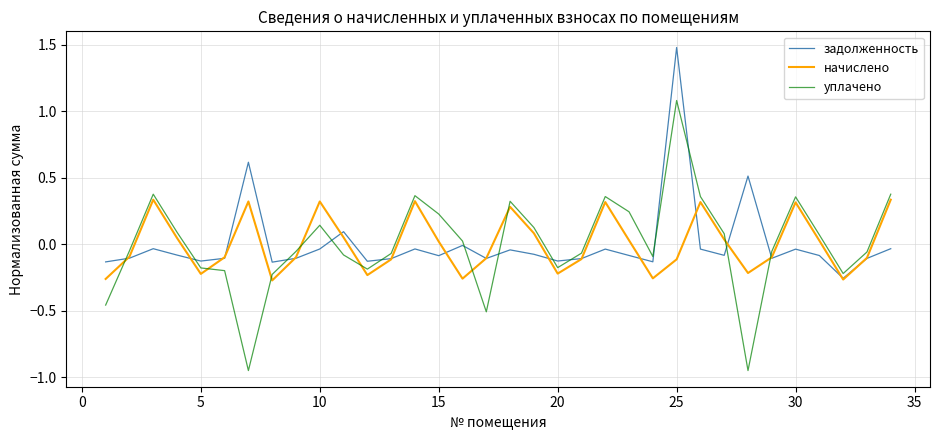

Which series ends up on top after the final intersection of задолженность and уплачено?

уплачено